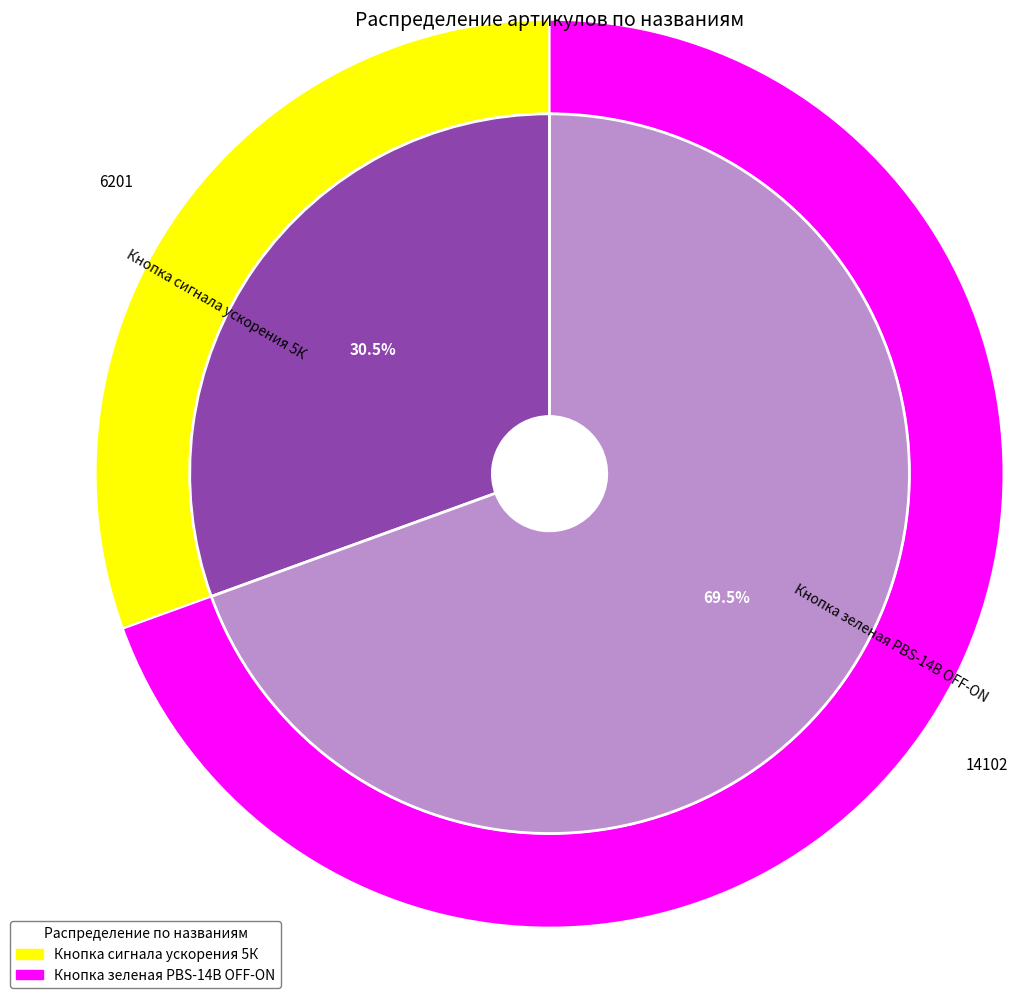

To the nearest percent, what portion does Кнопка сигнала ускорения 5К represent?

31%